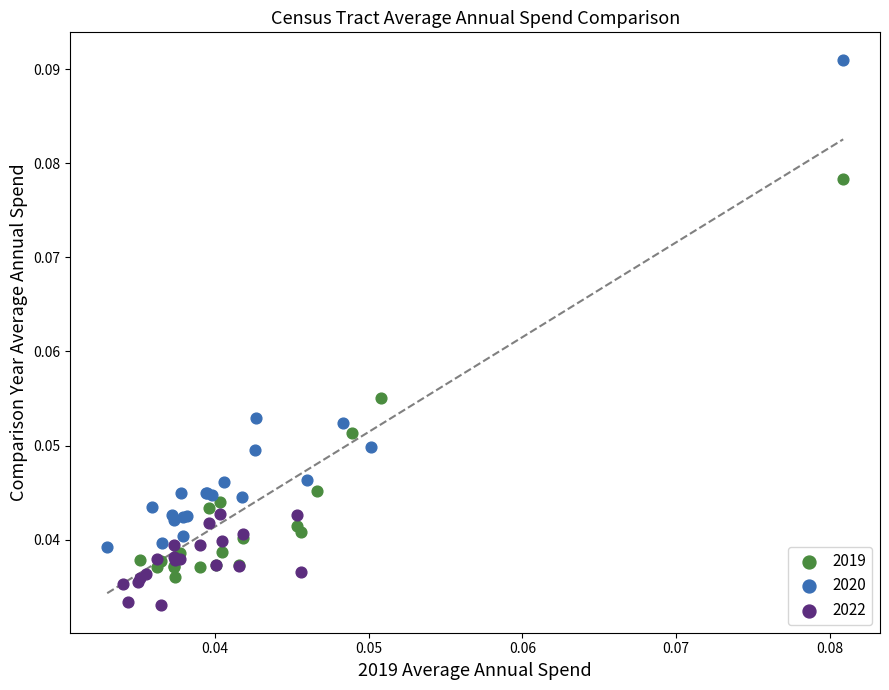

What are all the series names shown in the legend?

2019, 2020, 2022